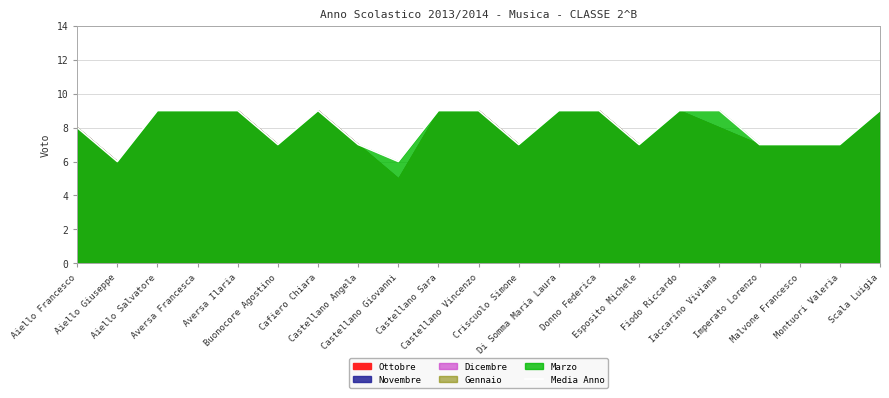

What is the change in value from Aiello Giuseppe to Aiello Salvatore?

+3